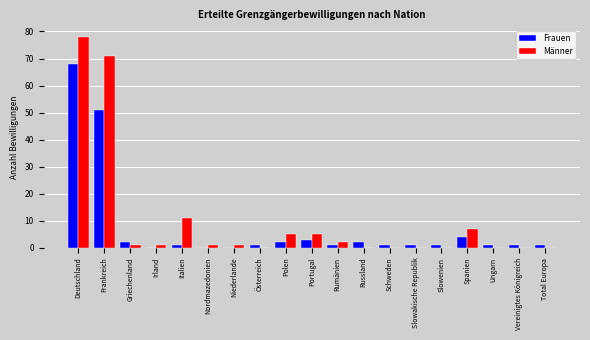

What is the maximum value for Männer?

78